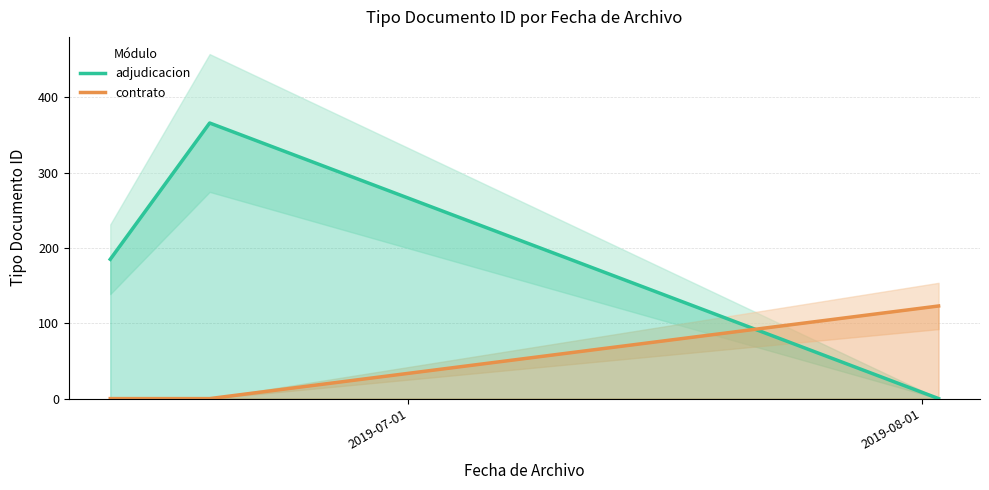

How many values in the adjudicacion series exceed 185?

1